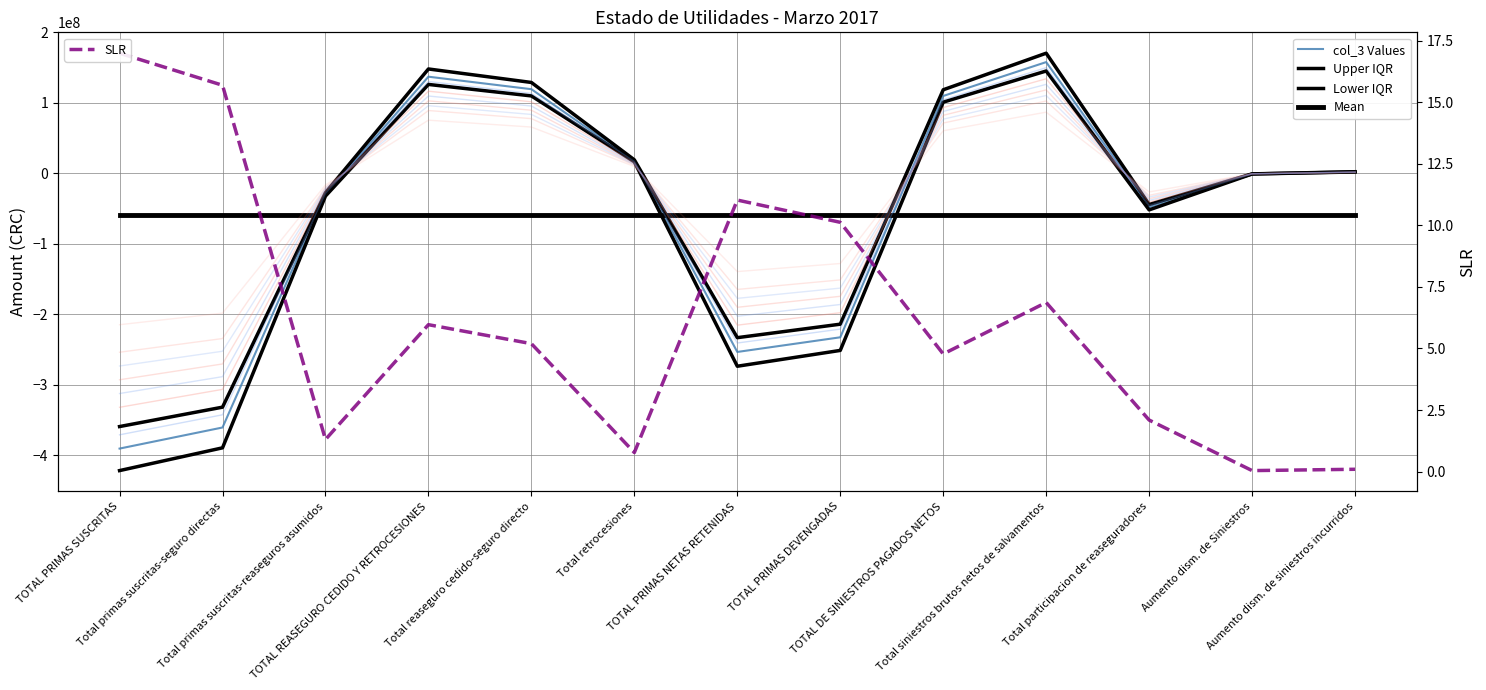

Count the number of categories in the chart.

13